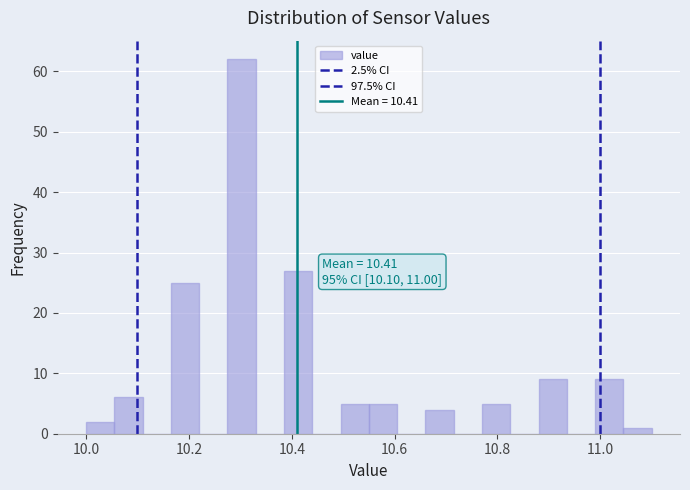

Around what value on the x-axis is the tallest bar? Give the approximate position of its centre, as read against the axis.

10.30